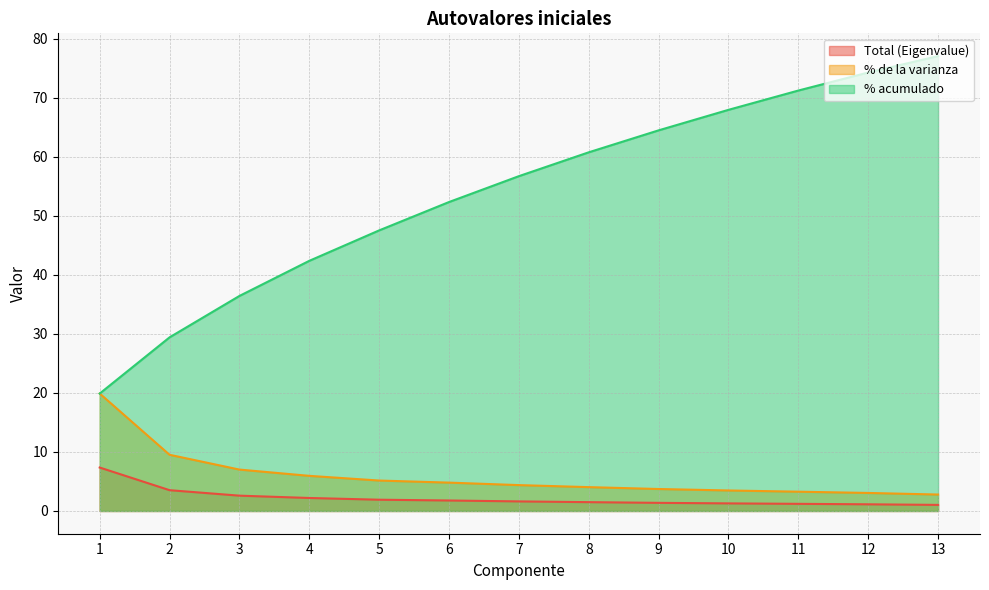

Rank the series by their maximum value, from lowest to highest.

Total (Eigenvalue), % de la varianza, % acumulado